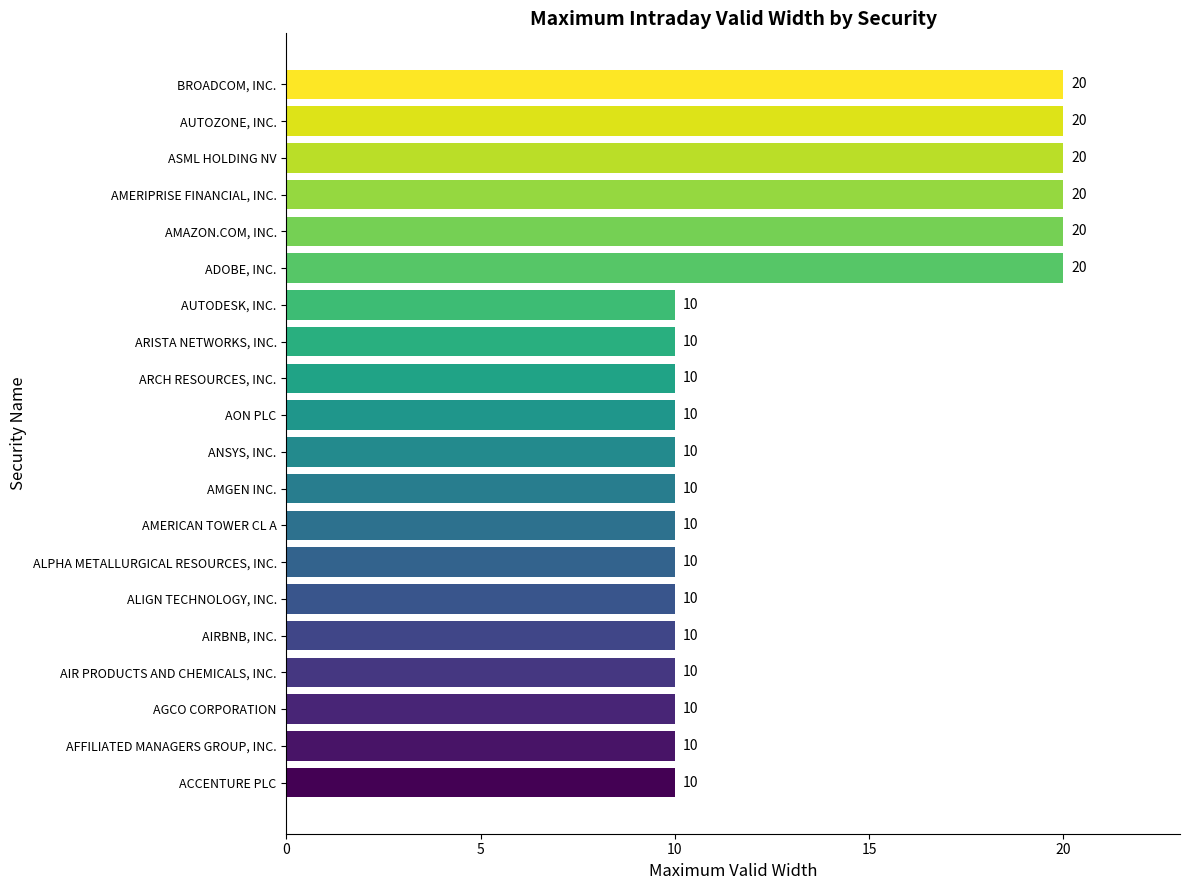

Which has a higher value, AIRBNB, INC. or AUTOZONE, INC.?

AUTOZONE, INC.